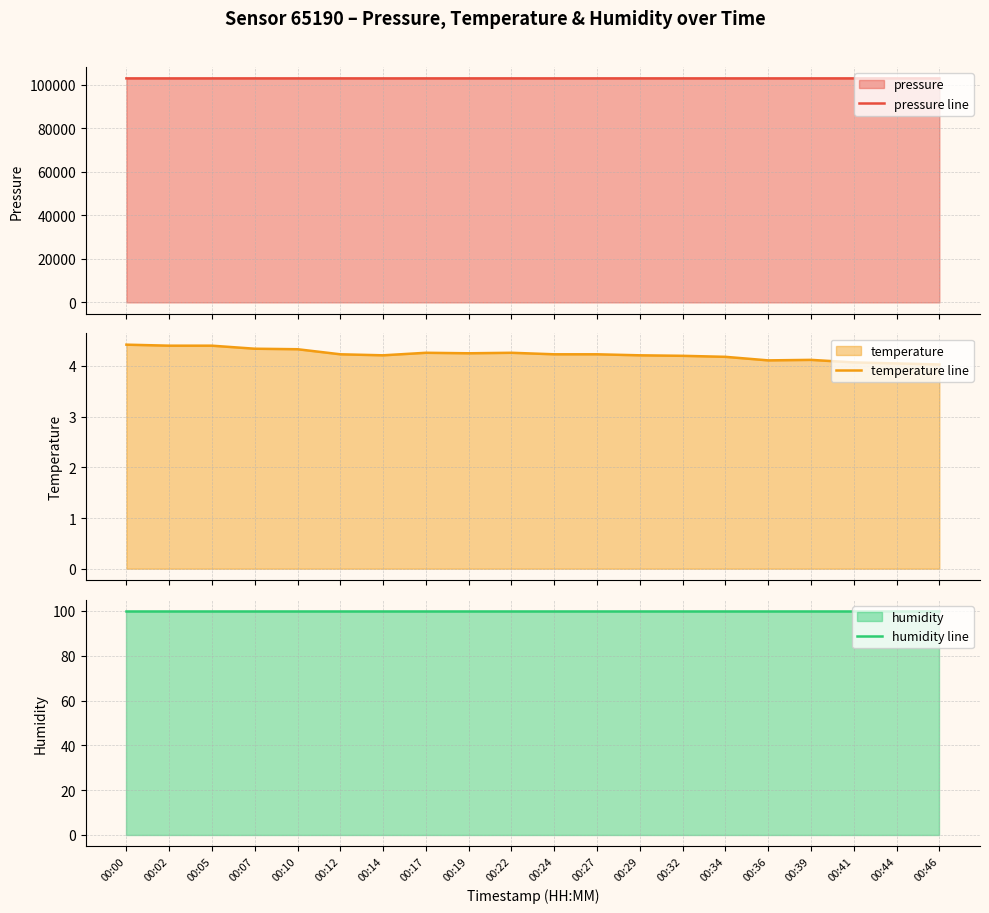

The temperature line series shows 4.0 at 00:44. True or false?

True